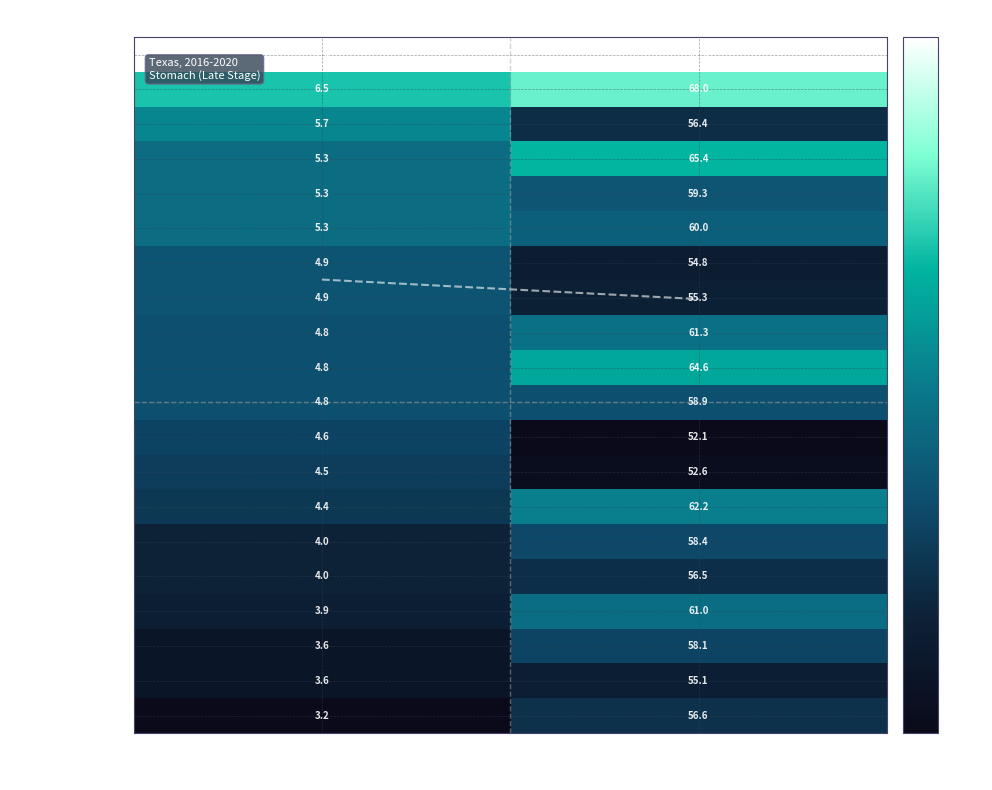

What is the spread (max minus min) of values at Age-Adjusted Incidence Rate?

4.7